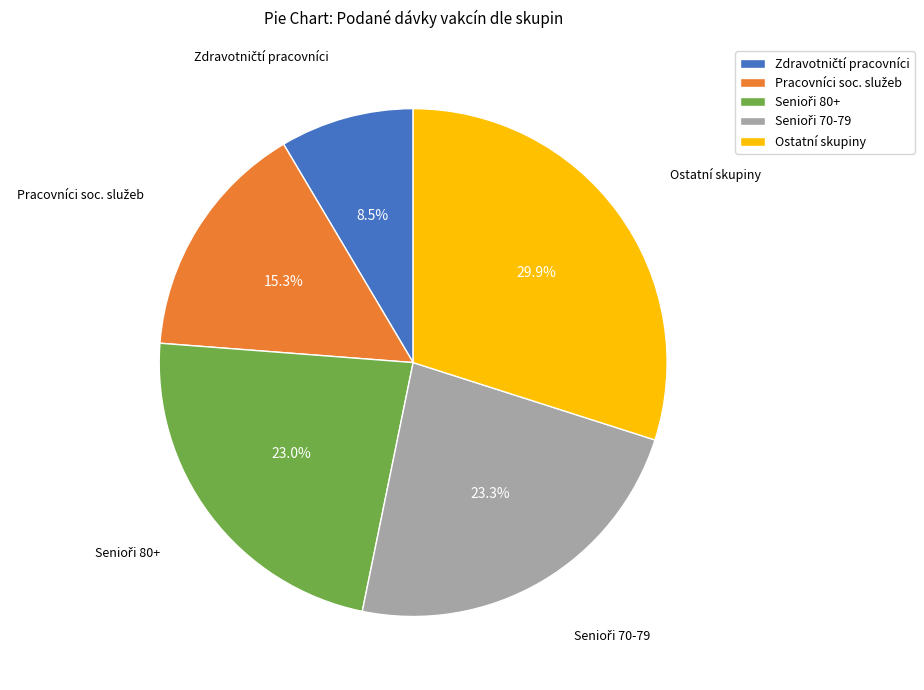

Is there any slice that represents more than half of the pie?

No